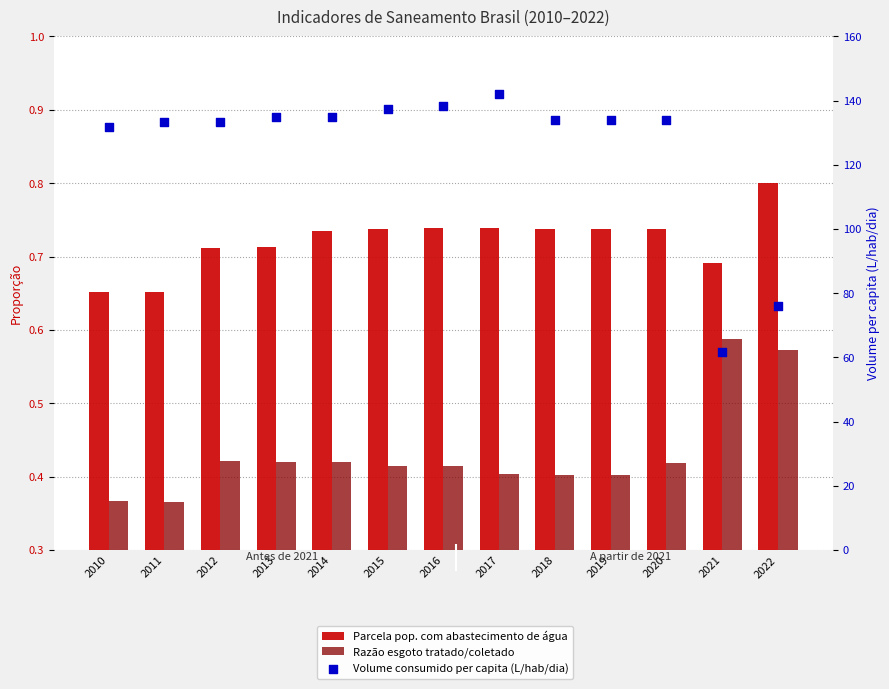

Which series contains the highest Y value?

Volume consumido per capita (L/hab/dia)